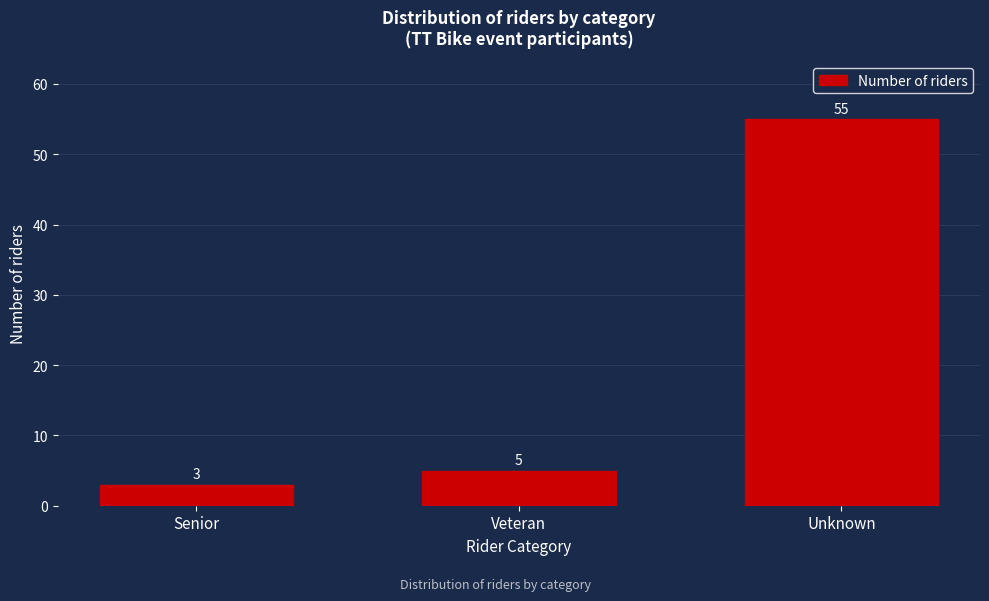

Reading right to left, list all the values displayed in this chart.

55	5	3